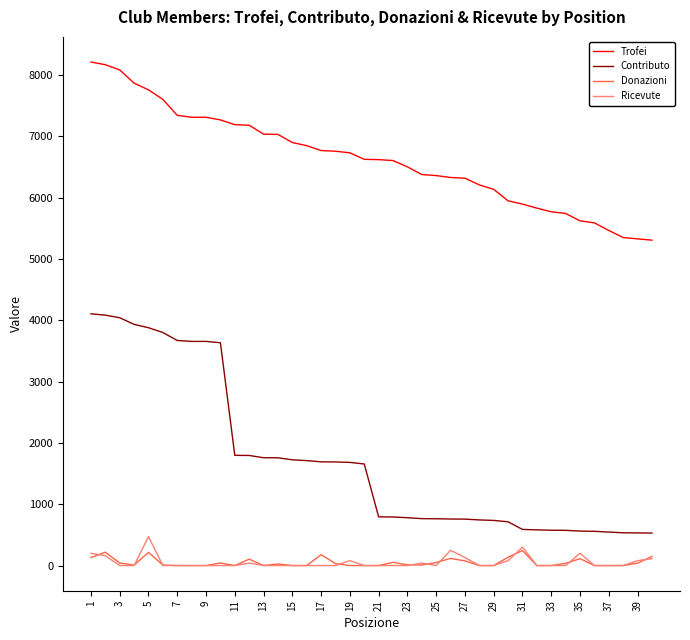

What is the highest value of the Contributo series?

4105